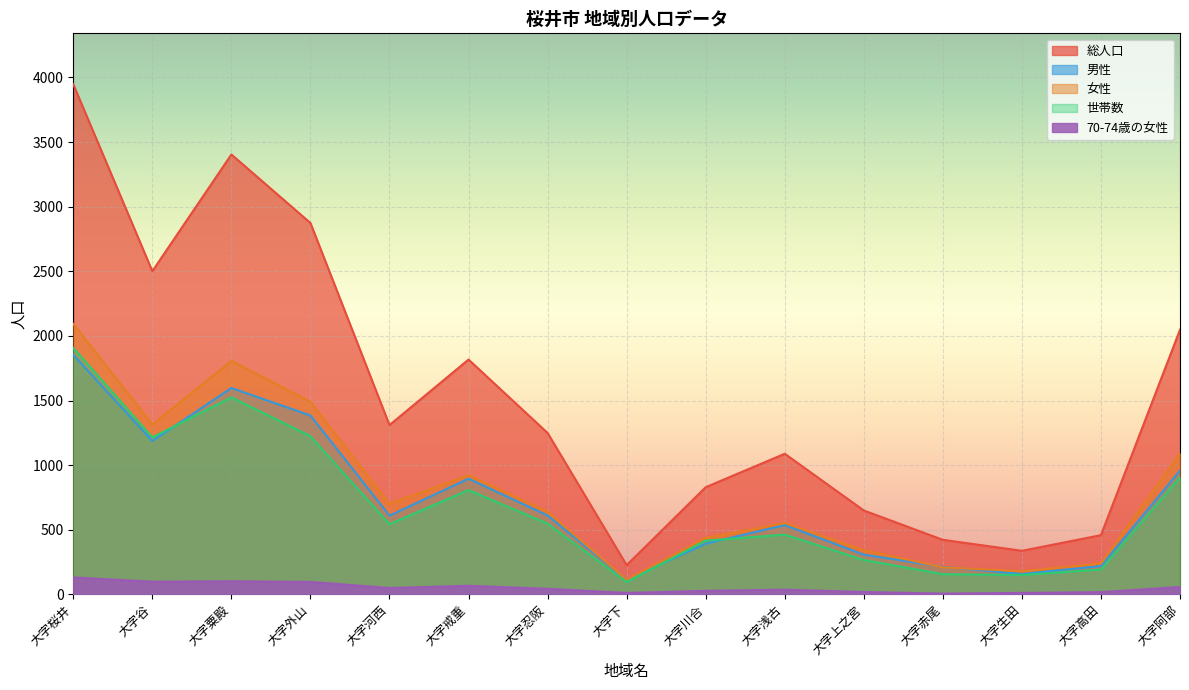

How many lines are shown in the chart?

5